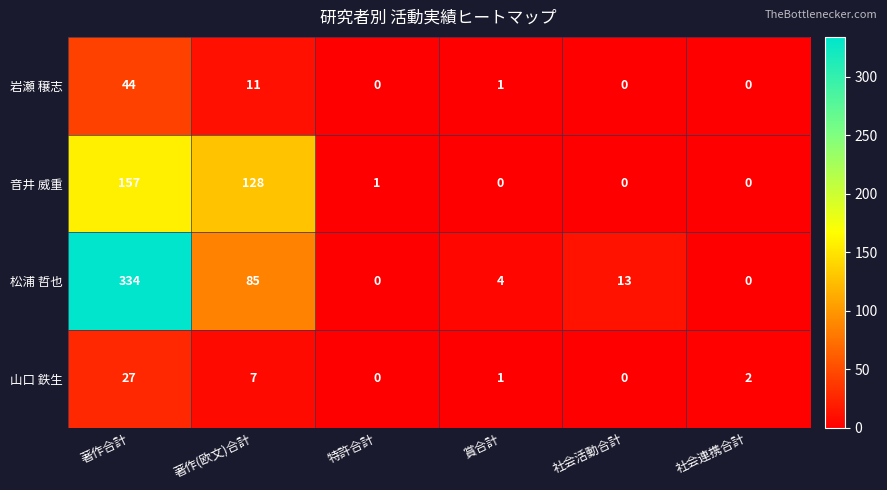

True or false: 松浦 哲也 has a value of 217 at 社会連携合計.

False